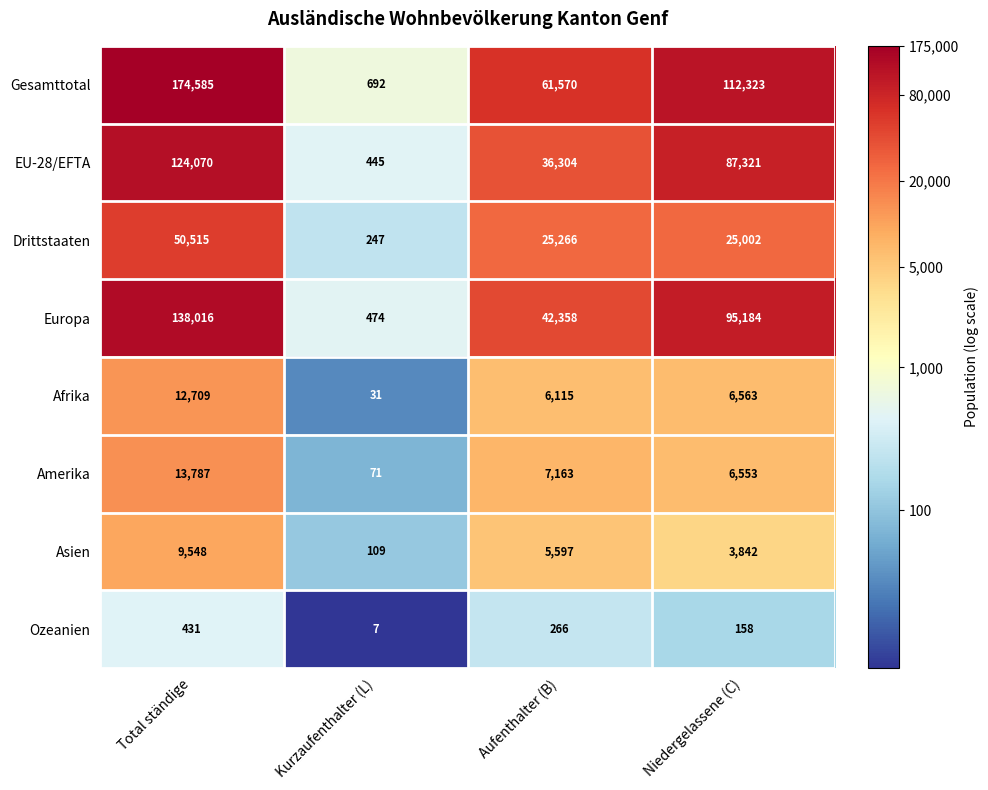

Between Total ständige and Kurzaufenthalter (L), which series saw the biggest shift?

Gesamttotal